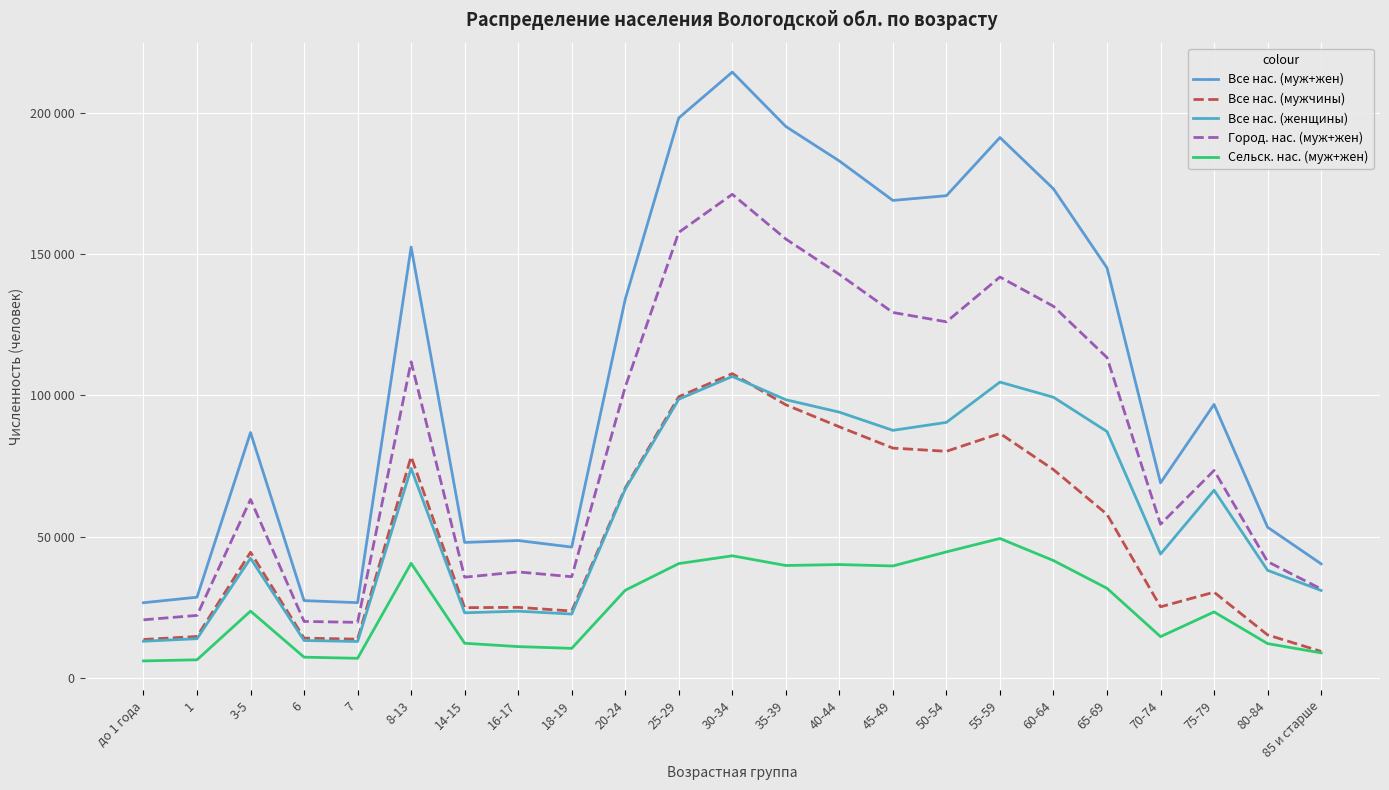

How many data points in Сельск. нас. (муж+жен) are less than 23664?

11